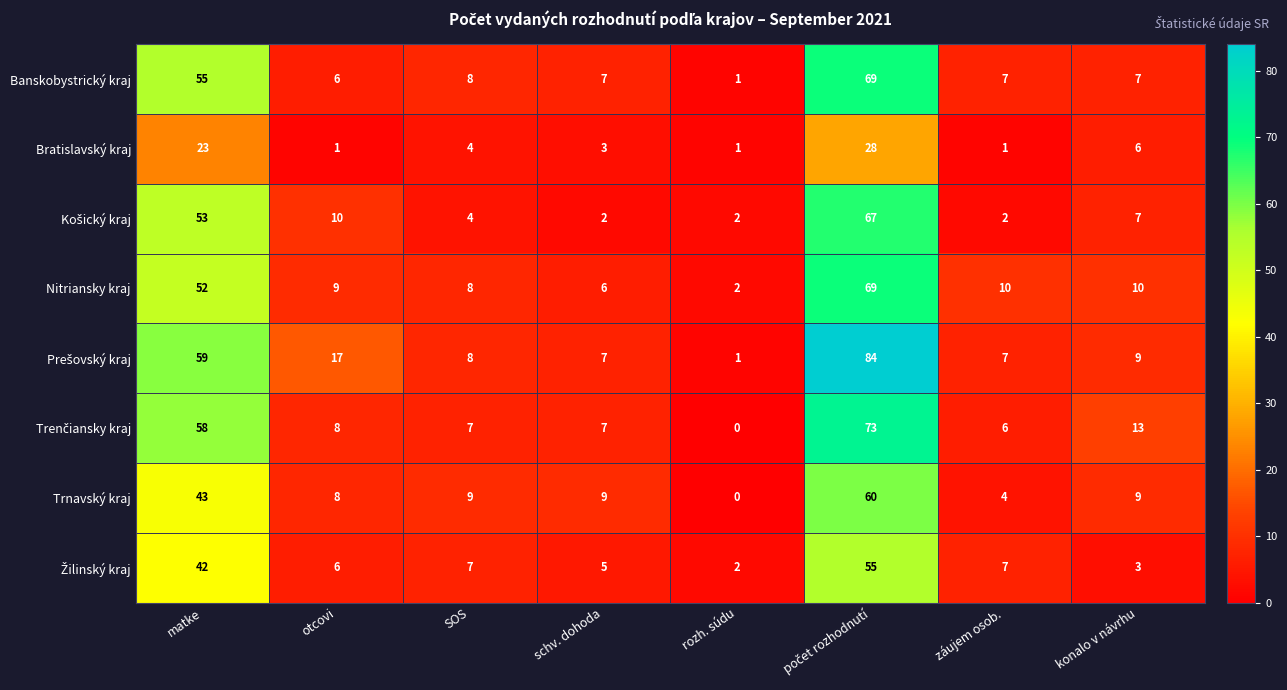

How many series are shown in this chart?

8